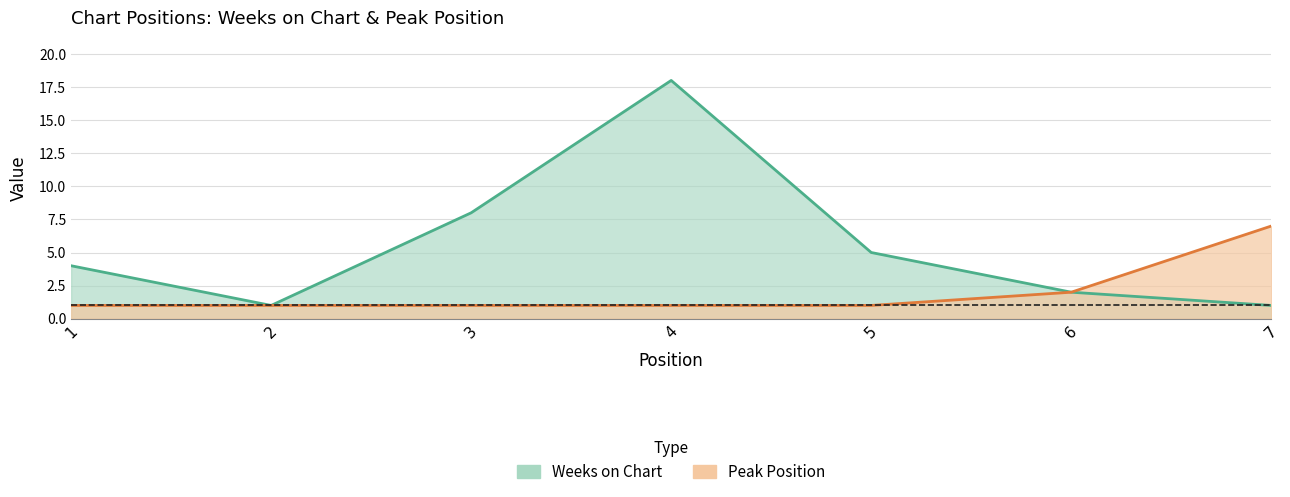

List the series in order of their overall mean, highest first.

Weeks on Chart, Peak Position